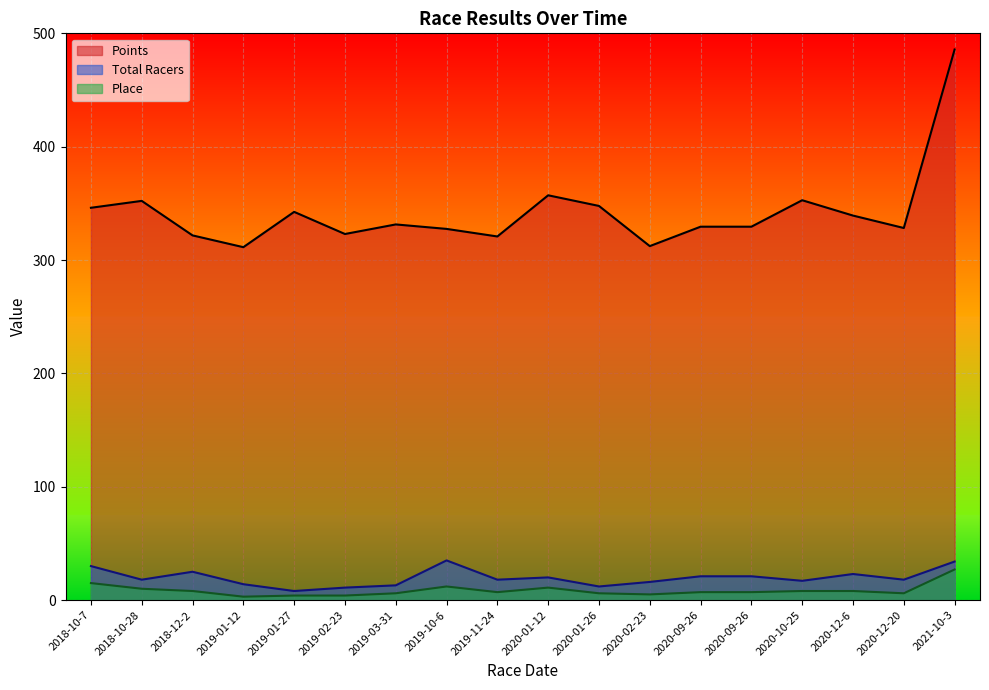

Which series has the largest total across all categories?

Points